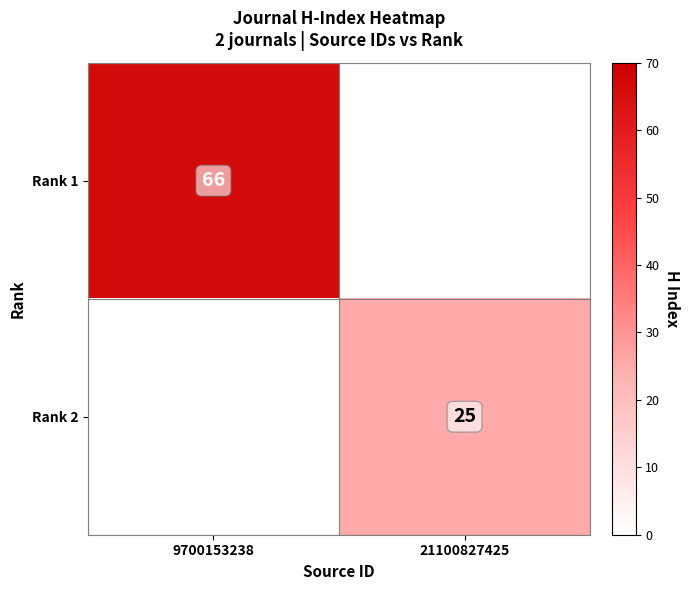

True or false: Rank 1 has a value of 44 at 9700153238.

False